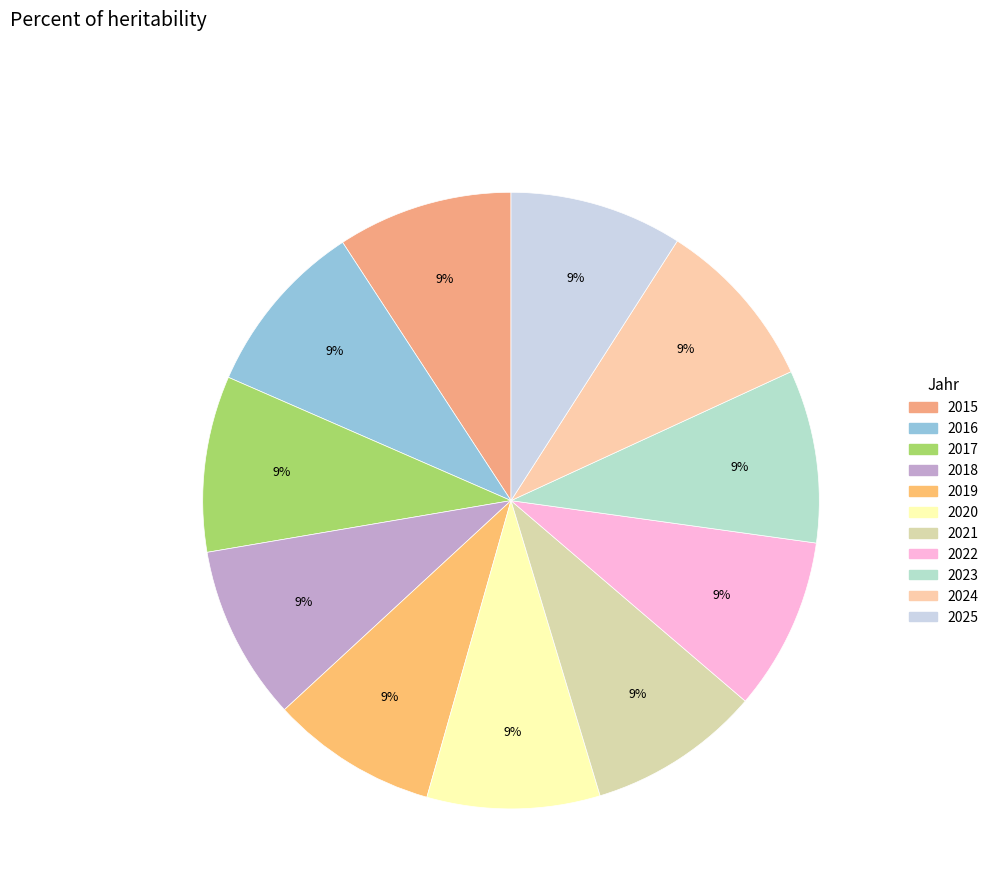

Between 2024 and 2015, which is larger?

2015